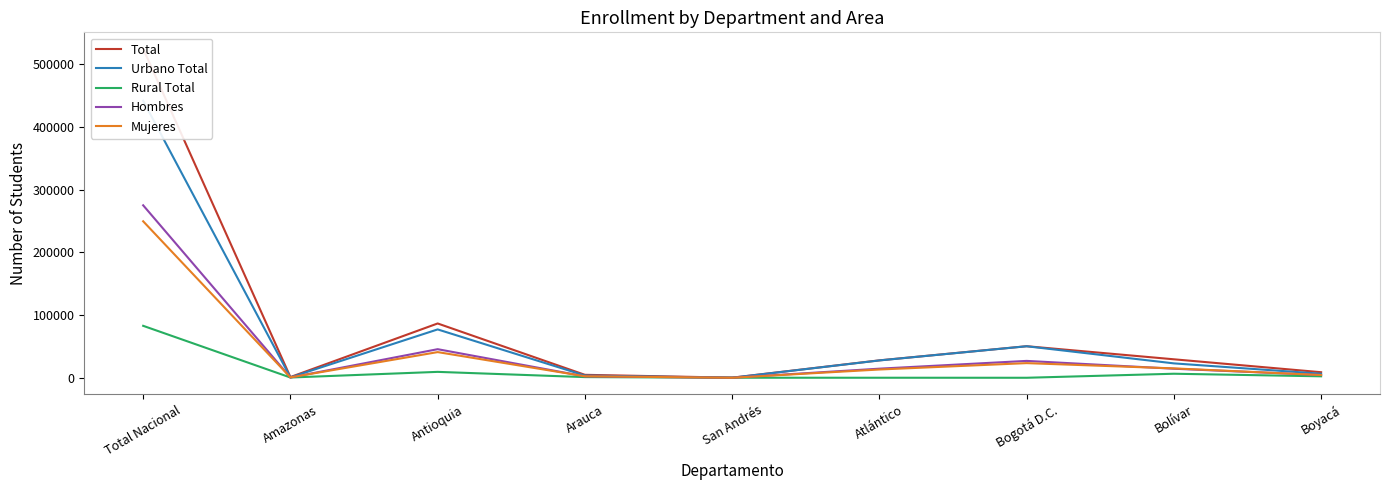

What position from the right is San Andrés?

5